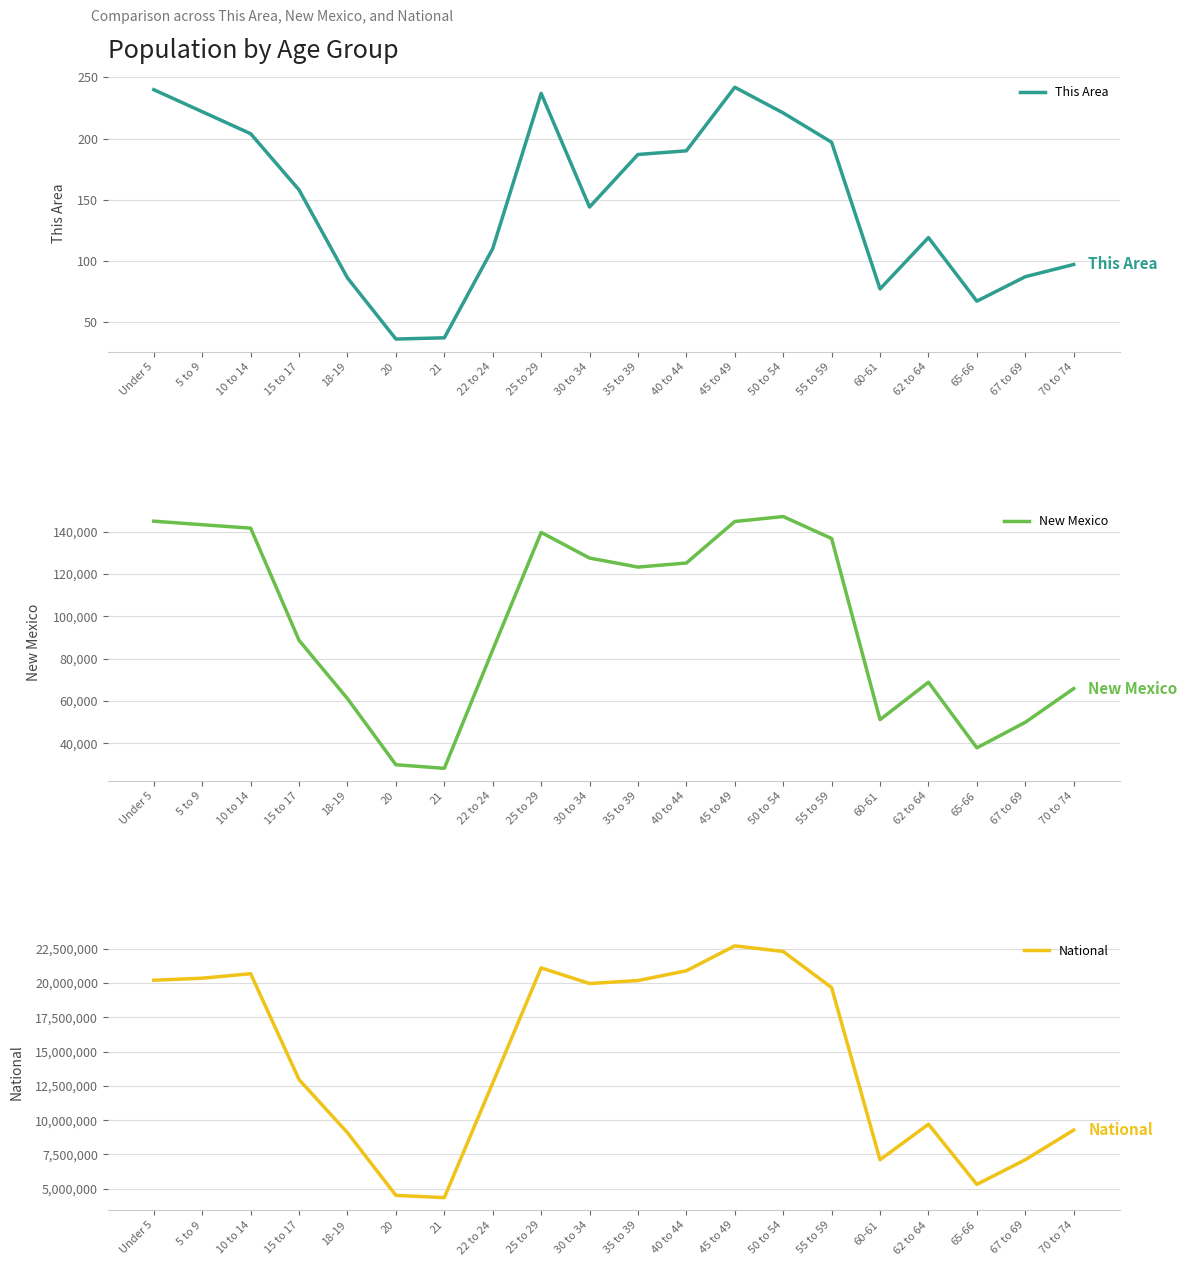

Reading left to right, extract all data points from this chart.

This Area: Under 5=240	5 to 9=222	10 to 14=204	15 to 17=158	18-19=86	20=36	21=37	22 to 24=110	25 to 29=237	30 to 34=144	35 to 39=187	40 to 44=190	45 to 49=242	50 to 54=221	55 to 59=197	60-61=77	62 to 64=119	65-66=67	67 to 69=87	70 to 74=97
New Mexico: Under 5=144981	5 to 9=143308	10 to 14=141691	15 to 17=88692	18-19=61169	20=29935	21=28237	22 to 24=84198	25 to 29=139678	30 to 34=127567	35 to 39=123303	40 to 44=125220	45 to 49=144839	50 to 54=147170	55 to 59=136799	60-61=51238	62 to 64=68899	65-66=37921	67 to 69=49969	70 to 74=65904
National: Under 5=20201362	5 to 9=20348657	10 to 14=20677194	15 to 17=12954254	18-19=9086089	20=4519129	21=4354294	22 to 24=12712576	25 to 29=21101849	30 to 34=19962099	35 to 39=20179642	40 to 44=20890964	45 to 49=22708591	50 to 54=22298125	55 to 59=19664805	60-61=7113727	62 to 64=9704197	65-66=5319902	67 to 69=7115361	70 to 74=9278166